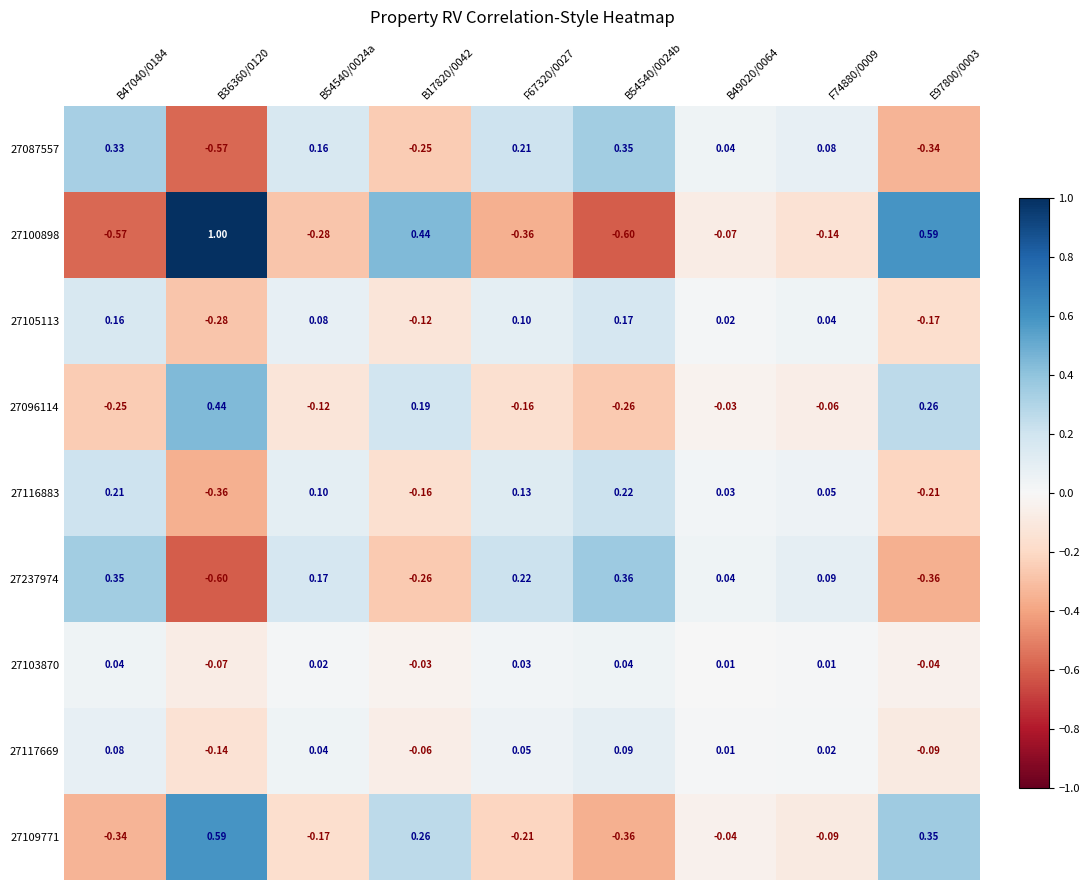

Reading left to right, what are all the values shown in this chart?

27087557: B47040/0184=0.3	B36360/0120=-0.6	B54540/0024a=0.2	B17820/0042=-0.2	F67320/0027=0.2	B54540/0024b=0.3	B49020/0064=0.0	F74880/0009=0.1	E97800/0003=-0.3
27100898: B47040/0184=-0.6	B36360/0120=1.0	B54540/0024a=-0.3	B17820/0042=0.4	F67320/0027=-0.4	B54540/0024b=-0.6	B49020/0064=-0.1	F74880/0009=-0.1	E97800/0003=0.6
27105113: B47040/0184=0.2	B36360/0120=-0.3	B54540/0024a=0.1	B17820/0042=-0.1	F67320/0027=0.1	B54540/0024b=0.2	B49020/0064=0.0	F74880/0009=0.0	E97800/0003=-0.2
27096114: B47040/0184=-0.2	B36360/0120=0.4	B54540/0024a=-0.1	B17820/0042=0.2	F67320/0027=-0.2	B54540/0024b=-0.3	B49020/0064=-0.0	F74880/0009=-0.1	E97800/0003=0.3
27116883: B47040/0184=0.2	B36360/0120=-0.4	B54540/0024a=0.1	B17820/0042=-0.2	F67320/0027=0.1	B54540/0024b=0.2	B49020/0064=0.0	F74880/0009=0.1	E97800/0003=-0.2
27237974: B47040/0184=0.3	B36360/0120=-0.6	B54540/0024a=0.2	B17820/0042=-0.3	F67320/0027=0.2	B54540/0024b=0.4	B49020/0064=0.0	F74880/0009=0.1	E97800/0003=-0.4
27103870: B47040/0184=0.0	B36360/0120=-0.1	B54540/0024a=0.0	B17820/0042=-0.0	F67320/0027=0.0	B54540/0024b=0.0	B49020/0064=0.0	F74880/0009=0.0	E97800/0003=-0.0
27117669: B47040/0184=0.1	B36360/0120=-0.1	B54540/0024a=0.0	B17820/0042=-0.1	F67320/0027=0.1	B54540/0024b=0.1	B49020/0064=0.0	F74880/0009=0.0	E97800/0003=-0.1
27109771: B47040/0184=-0.3	B36360/0120=0.6	B54540/0024a=-0.2	B17820/0042=0.3	F67320/0027=-0.2	B54540/0024b=-0.4	B49020/0064=-0.0	F74880/0009=-0.1	E97800/0003=0.3